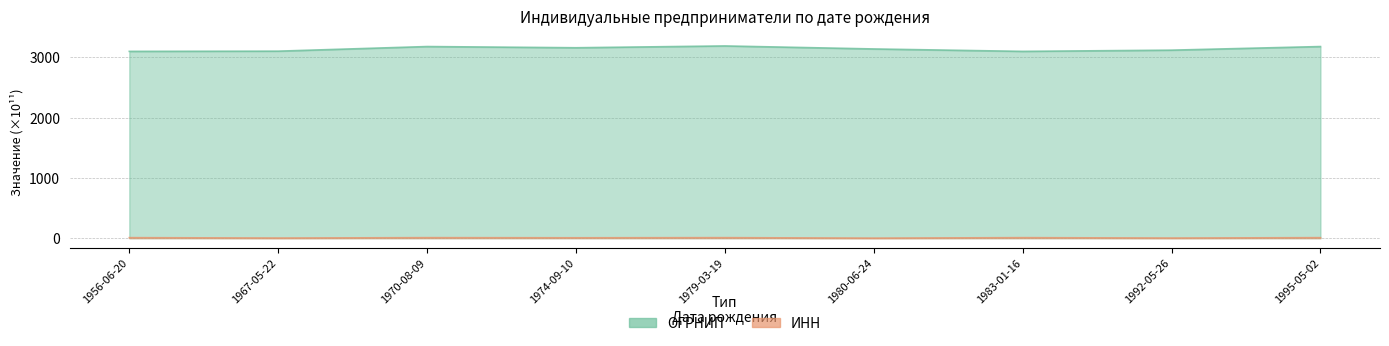

True or false: ИНН and ОГРНИП cross at least once.

False